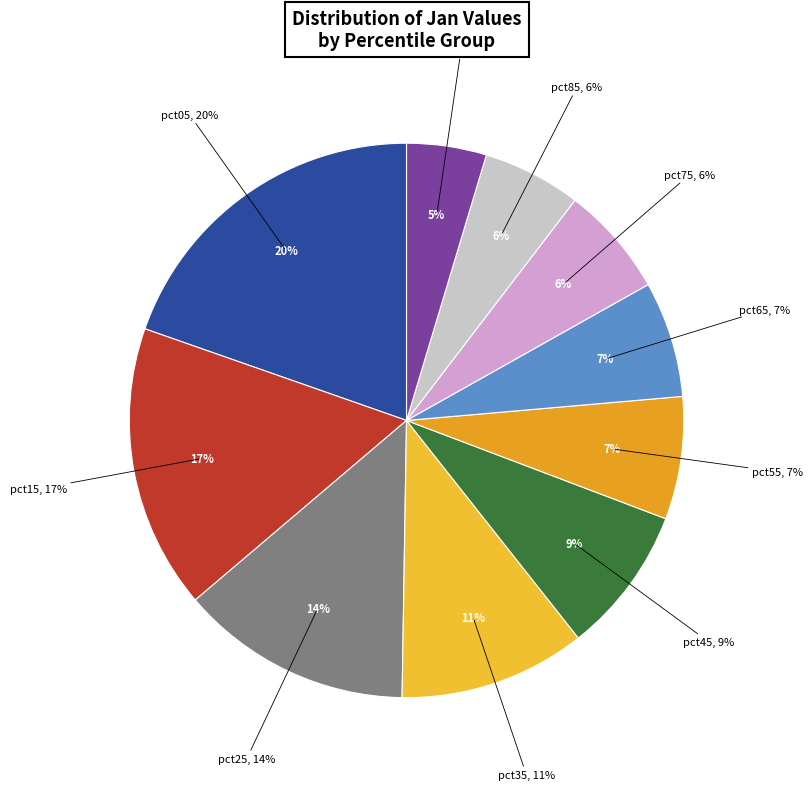

Does pct95 represent more than half of the total?

No